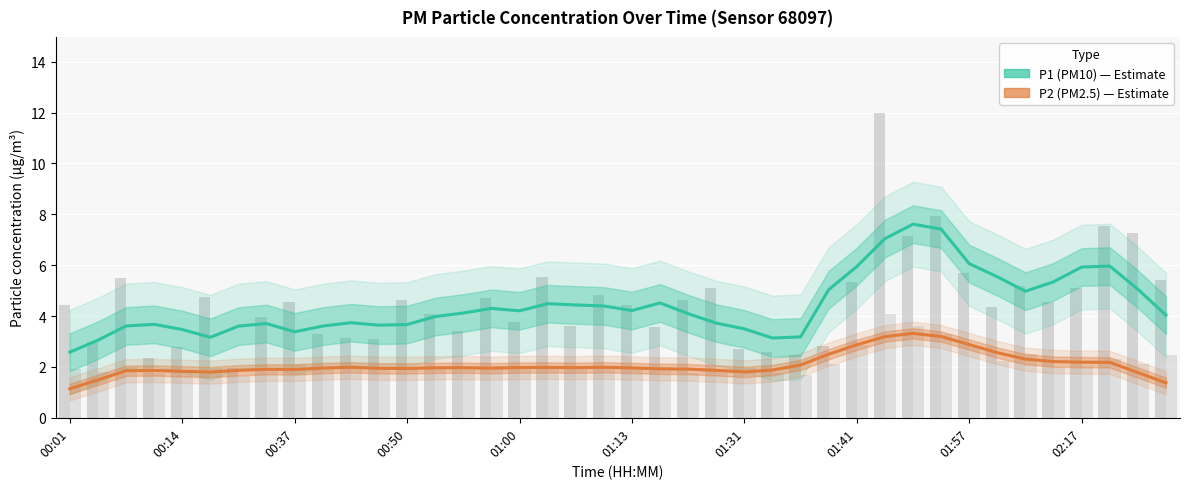

How many distinct data groups are displayed?

2